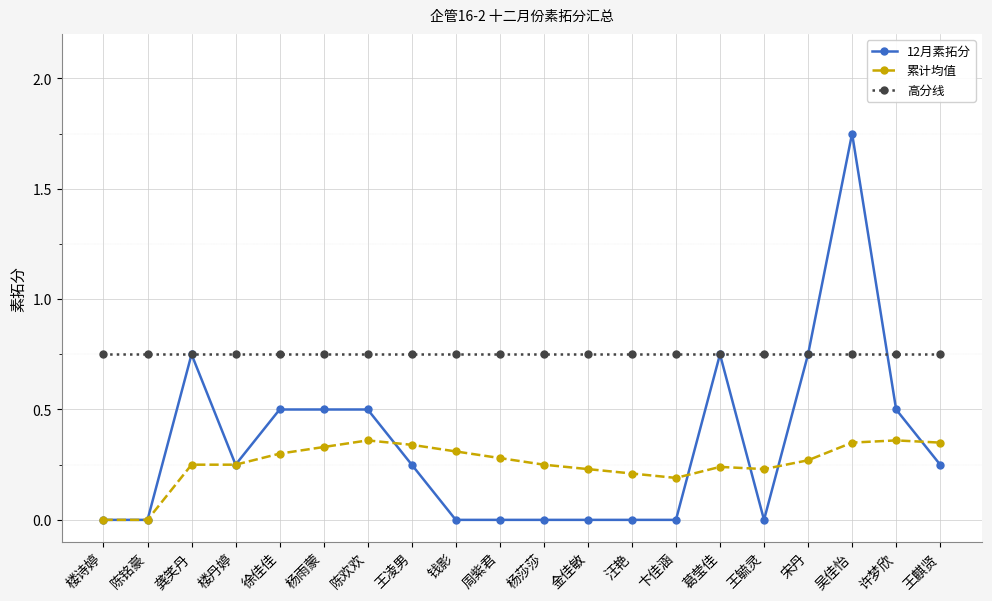

True or false: 12月素拓分 and 累计均值 cross at least once.

True